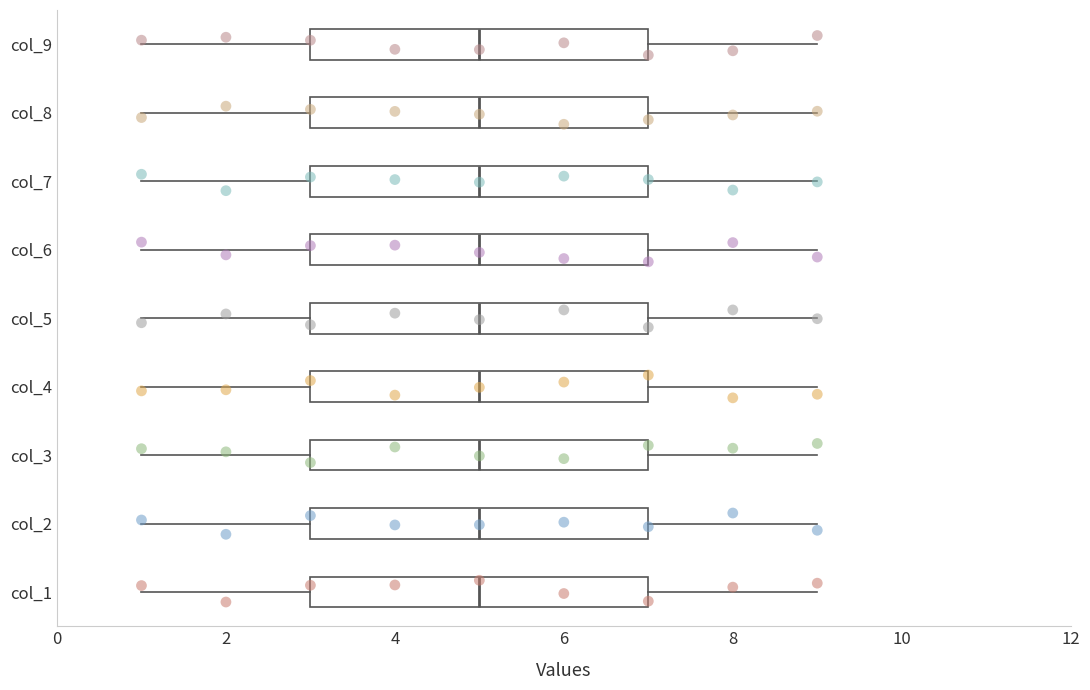

Reading bottom to top, transcribe this box plot: for each box, give where its median line is, the range the box spans, and where its two whiskers end, as read against the x-axis. The values are not printed on the chart, so give them approximately, as read against the axis.

col_1: median 5, box 3 to 7, whiskers 1 to 9
col_2: median 5, box 3 to 7, whiskers 1 to 9
col_3: median 5, box 3 to 7, whiskers 1 to 9
col_4: median 5, box 3 to 7, whiskers 1 to 9
col_5: median 5, box 3 to 7, whiskers 1 to 9
col_6: median 5, box 3 to 7, whiskers 1 to 9
col_7: median 5, box 3 to 7, whiskers 1 to 9
col_8: median 5, box 3 to 7, whiskers 1 to 9
col_9: median 5, box 3 to 7, whiskers 1 to 9